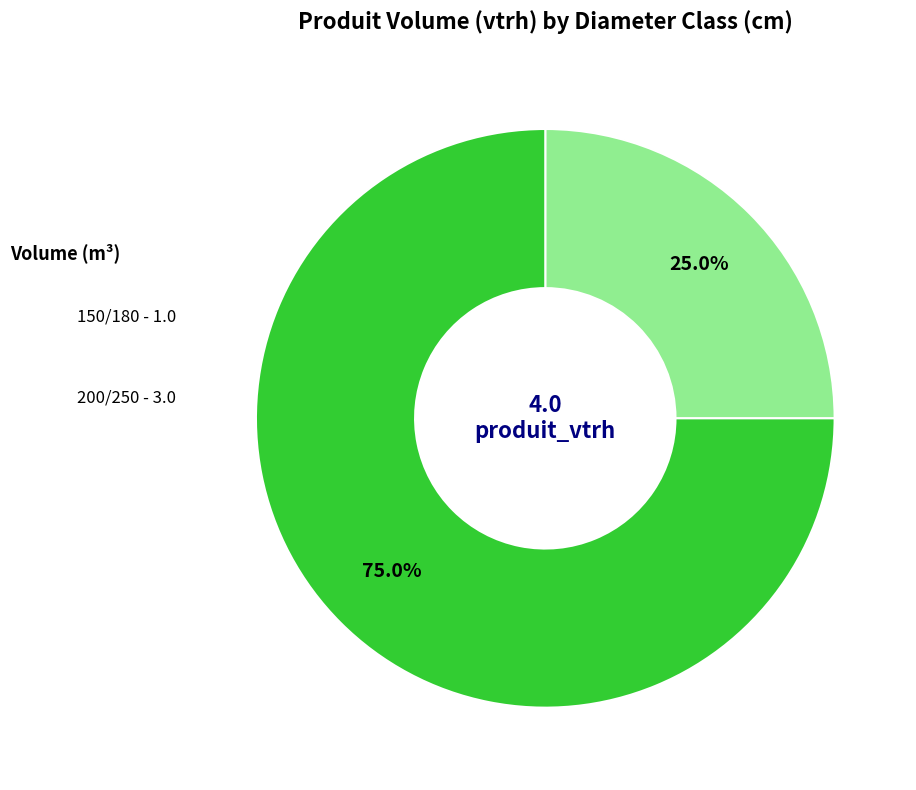

Is there a majority slice in this chart?

Yes